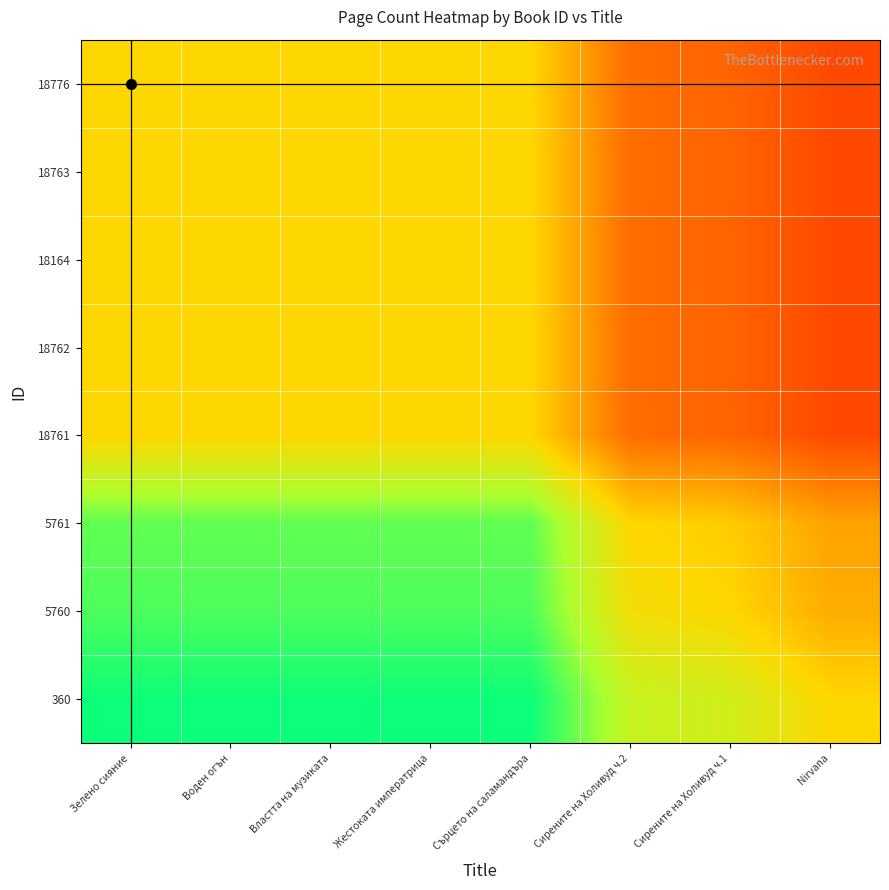

Reading left to right, what are all the values shown in this chart?

18776: Зелено сияние=1.0	Воден огън=1.0	Властта на музиката=1.0	Жестоката императрица=1.0	Сърцето на саламандъра=1.0	Сирените на Холивуд ч.2=0.5	Сирените на Холивуд ч.1=0.5	Nirvana=0.4
18763: Зелено сияние=1.0	Воден огън=1.0	Властта на музиката=1.0	Жестоката императрица=1.0	Сърцето на саламандъра=1.0	Сирените на Холивуд ч.2=0.5	Сирените на Холивуд ч.1=0.5	Nirvana=0.4
18164: Зелено сияние=1.0	Воден огън=1.0	Властта на музиката=1.0	Жестоката императрица=1.0	Сърцето на саламандъра=1.0	Сирените на Холивуд ч.2=0.5	Сирените на Холивуд ч.1=0.5	Nirvana=0.4
18762: Зелено сияние=1.0	Воден огън=1.0	Властта на музиката=1.0	Жестоката императрица=1.0	Сърцето на саламандъра=1.0	Сирените на Холивуд ч.2=0.5	Сирените на Холивуд ч.1=0.5	Nirvana=0.4
18761: Зелено сияние=1.0	Воден огън=1.0	Властта на музиката=1.0	Жестоката императрица=1.0	Сърцето на саламандъра=1.0	Сирените на Холивуд ч.2=0.5	Сирените на Холивуд ч.1=0.5	Nirvana=0.4
5761: Зелено сияние=1.5	Воден огън=1.5	Властта на музиката=1.5	Жестоката императрица=1.5	Сърцето на саламандъра=1.5	Сирените на Холивуд ч.2=1.0	Сирените на Холивуд ч.1=0.9	Nirvana=0.8
5760: Зелено сияние=1.5	Воден огън=1.5	Властта на музиката=1.5	Жестоката императрица=1.5	Сърцето на саламандъра=1.5	Сирените на Холивуд ч.2=1.1	Сирените на Холивуд ч.1=1.0	Nirvana=0.8
360: Зелено сияние=1.6	Воден огън=1.6	Властта на музиката=1.6	Жестоката императрица=1.6	Сърцето на саламандъра=1.6	Сирените на Холивуд ч.2=1.2	Сирените на Холивуд ч.1=1.2	Nirvana=1.0